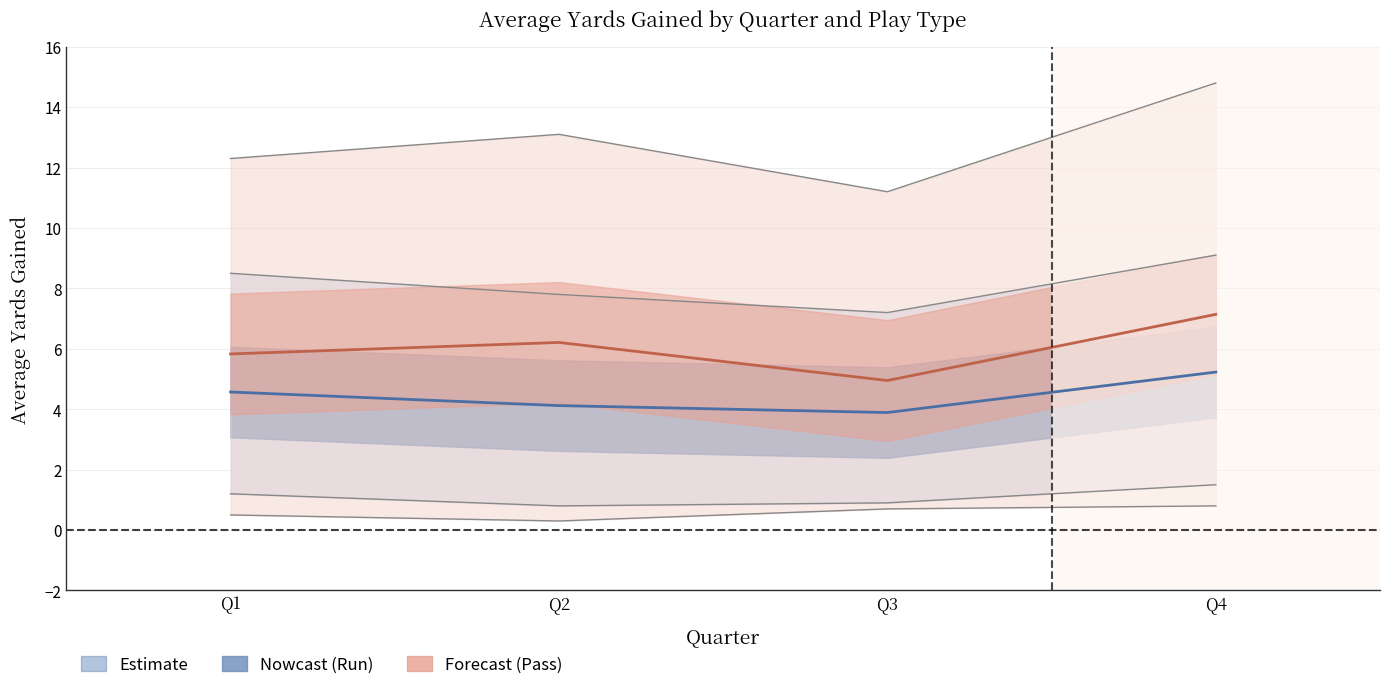

Reading left to right, what are all the values shown in this chart?

avg_yards_run: Q1=4.6	Q2=4.1	Q3=3.9	Q4=5.2
avg_yards_pass: Q1=5.8	Q2=6.2	Q3=5.0	Q4=7.1
upper_run: Q1=8.5	Q2=7.8	Q3=7.2	Q4=9.1
lower_run: Q1=1.2	Q2=0.8	Q3=0.9	Q4=1.5
upper_pass: Q1=12.3	Q2=13.1	Q3=11.2	Q4=14.8
lower_pass: Q1=0.5	Q2=0.3	Q3=0.7	Q4=0.8